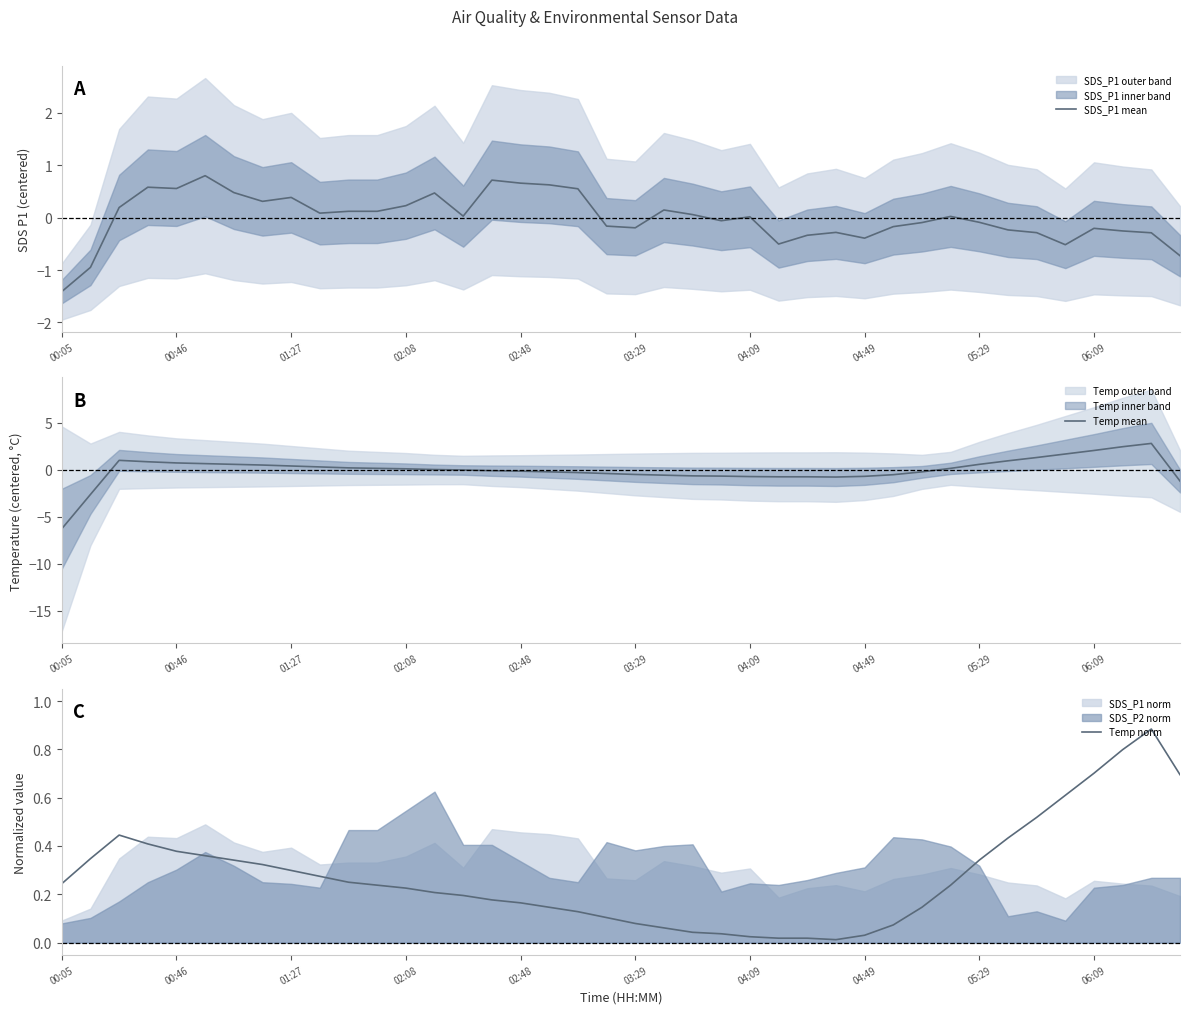

What is the value of the Temp mean point at the 34th from the left?

1.0